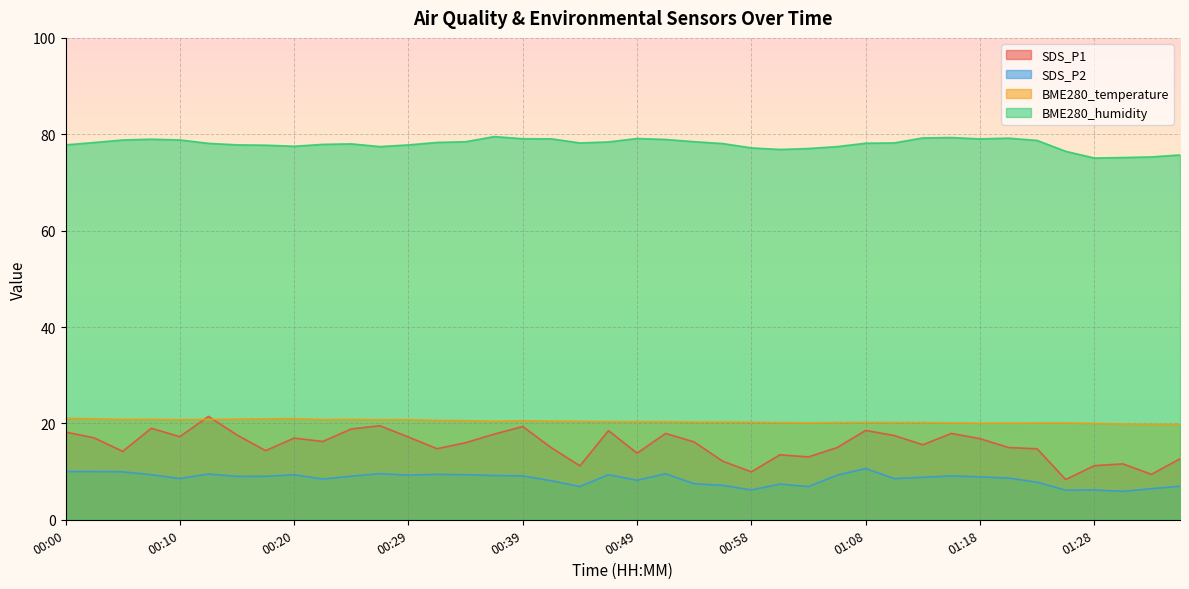

Reading right to left, extract all data points from this chart.

SDS_P1: 12.7	9.4	11.6	11.2	8.3	14.7	15.0	16.8	17.9	15.6	17.5	18.6	15.0	13.1	13.5	9.9	12.2	16.1	17.9	13.8	18.5	11.2	14.9	19.4	17.8	16.0	14.8	17.2	19.5	18.9	16.2	16.9	14.3	17.6	21.4	17.2	19.0	14.2	17.0	18.2
SDS_P2: 7.0	6.5	5.9	6.2	6.2	7.8	8.7	8.9	9.1	8.8	8.6	10.6	9.2	6.9	7.4	6.2	7.2	7.5	9.6	8.2	9.3	6.9	8.1	9.1	9.2	9.3	9.4	9.3	9.6	9.1	8.4	9.3	9.0	9.0	9.5	8.6	9.3	9.9	10.0	10.0
BME280_temperature: 19.8	19.8	19.9	20.0	20.1	20.1	20.1	20.1	20.1	20.2	20.2	20.2	20.2	20.1	20.2	20.2	20.3	20.3	20.4	20.4	20.4	20.4	20.5	20.6	20.4	20.6	20.6	20.8	20.8	20.8	20.8	21.0	20.9	20.9	20.8	20.8	20.8	20.8	20.9	21.1
BME280_humidity: 75.7	75.3	75.2	75.1	76.5	78.7	79.2	79.0	79.3	79.2	78.2	78.1	77.4	77.0	76.8	77.2	78.1	78.5	78.9	79.1	78.4	78.2	79.0	79.1	79.5	78.5	78.3	77.8	77.4	78.0	77.9	77.5	77.7	77.8	78.1	78.8	79.0	78.8	78.3	77.8